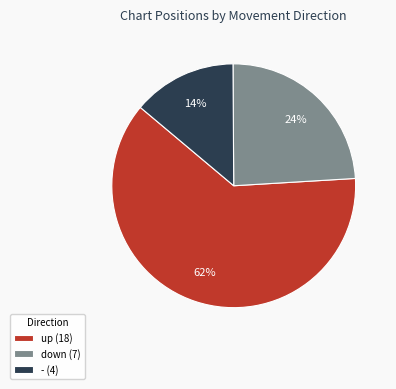

Is the sum of - (4) and down (7) greater than half?

No